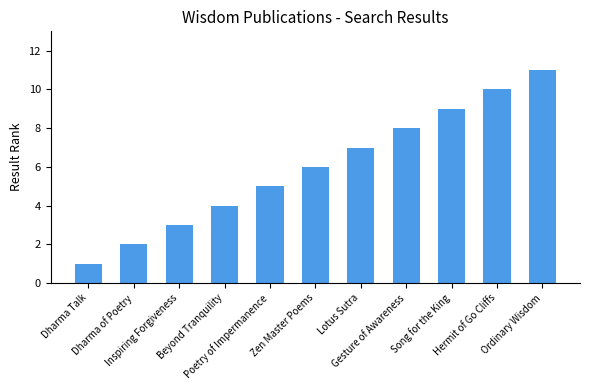

Is it true that the value at Ordinary Wisdom is 11?

True